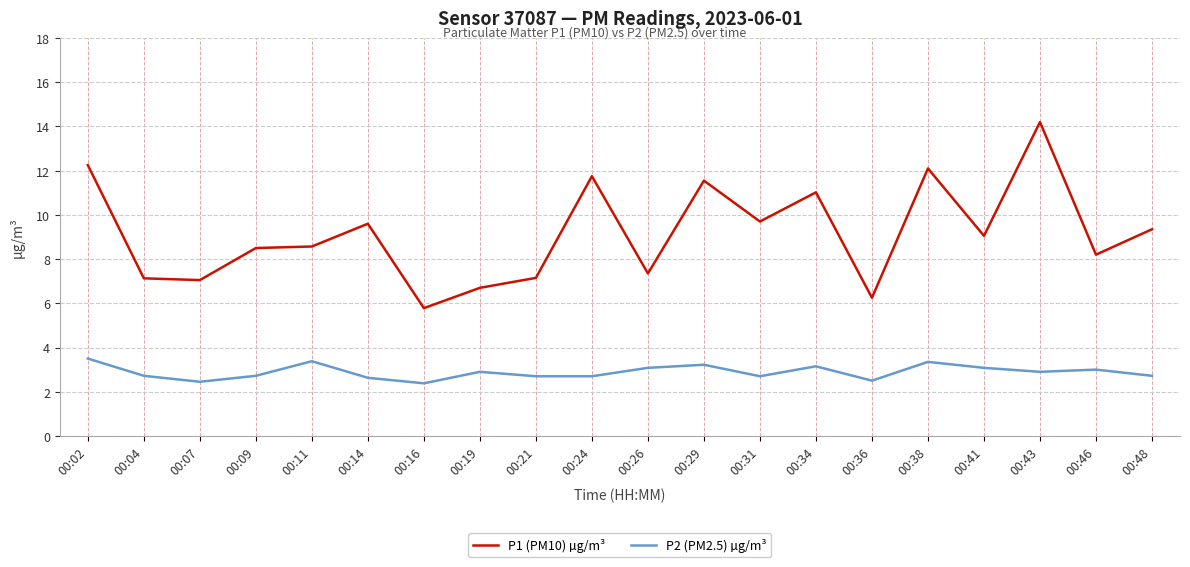

Which category has the lowest value in the P1 (PM10) µg/m³ series?

00:16